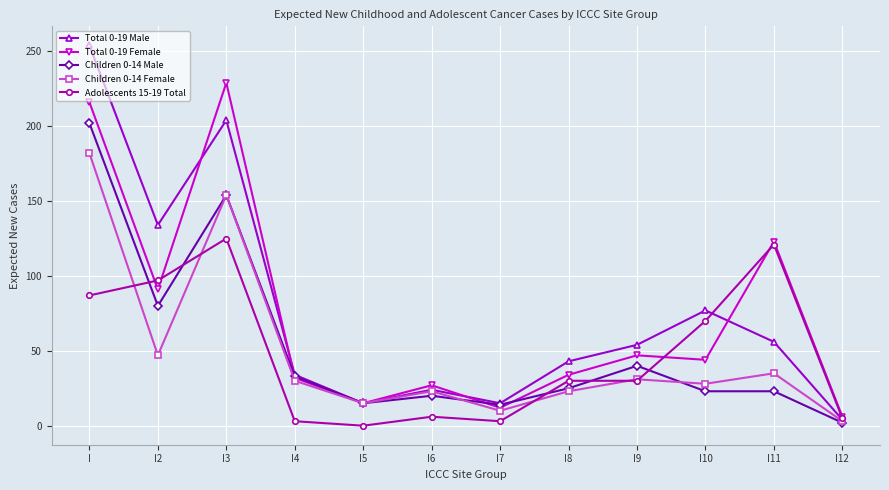

What is the difference between the second highest and minimum values in the Children 0-14 Female series?

151